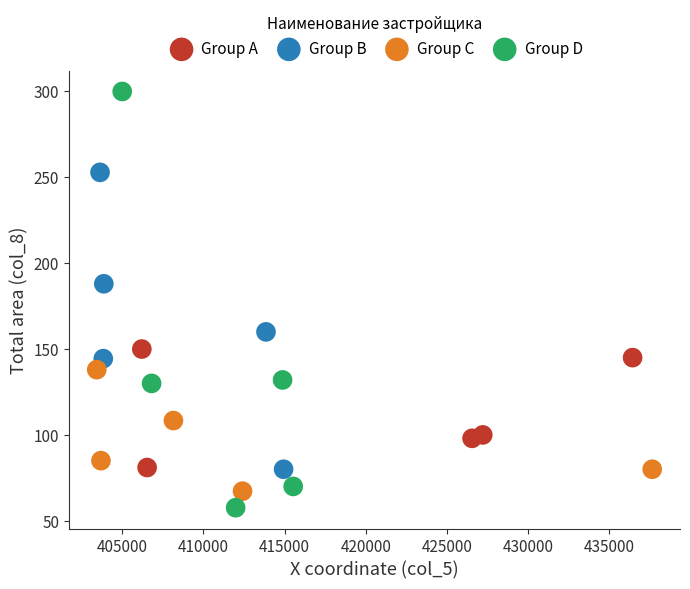

Which series has the widest spread of Y values?

Group D